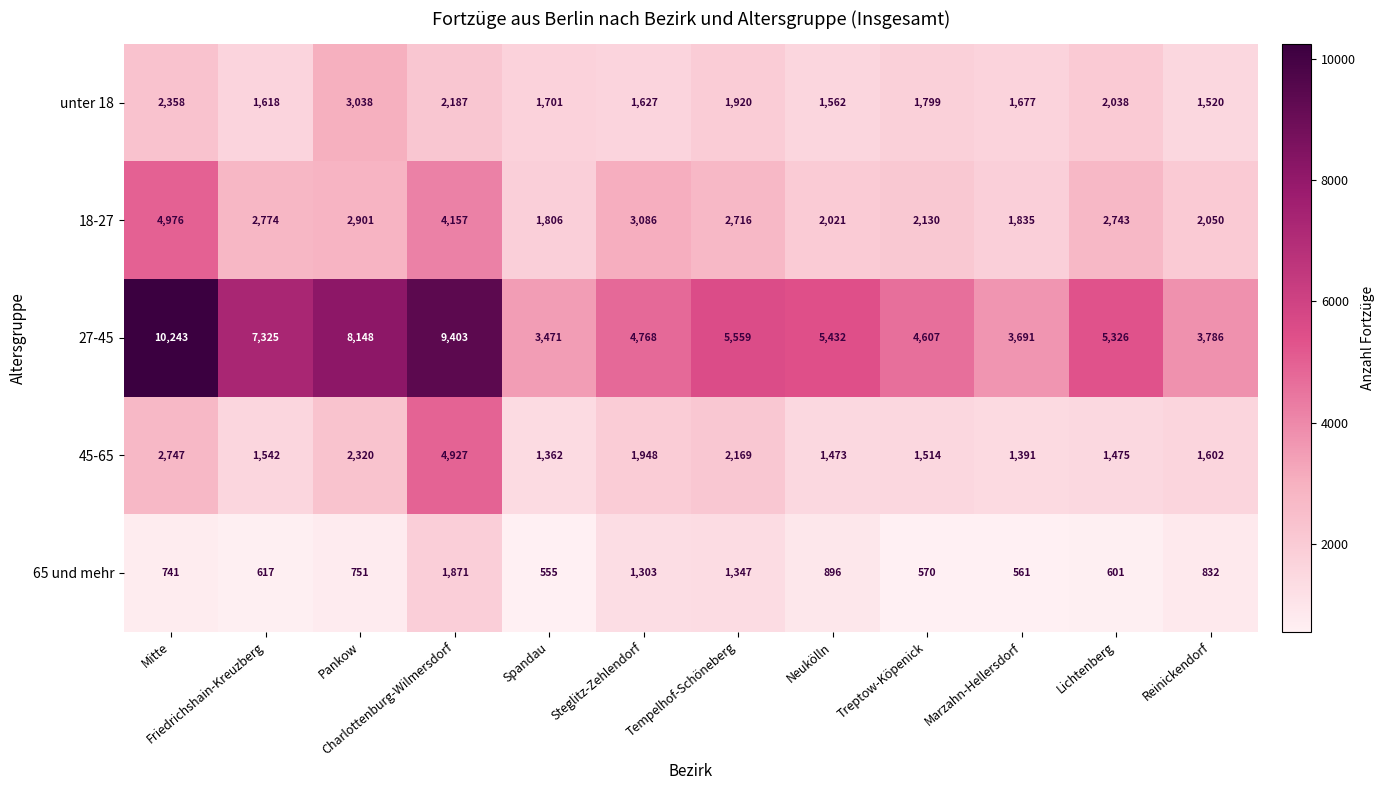

What is the sum of all 18-27 values?

33195